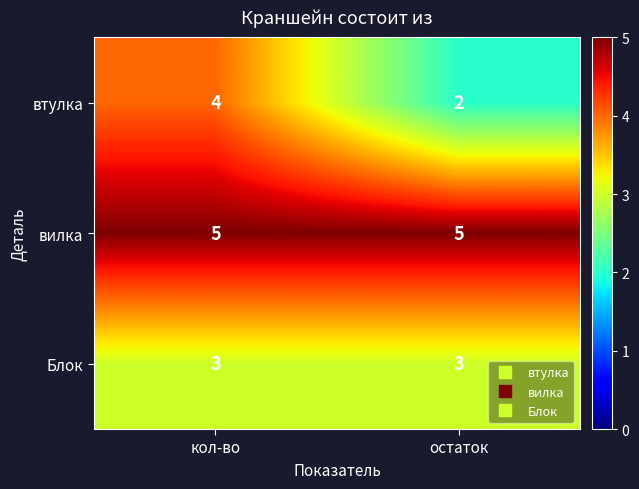

What is the lowest value of the вилка series?

5